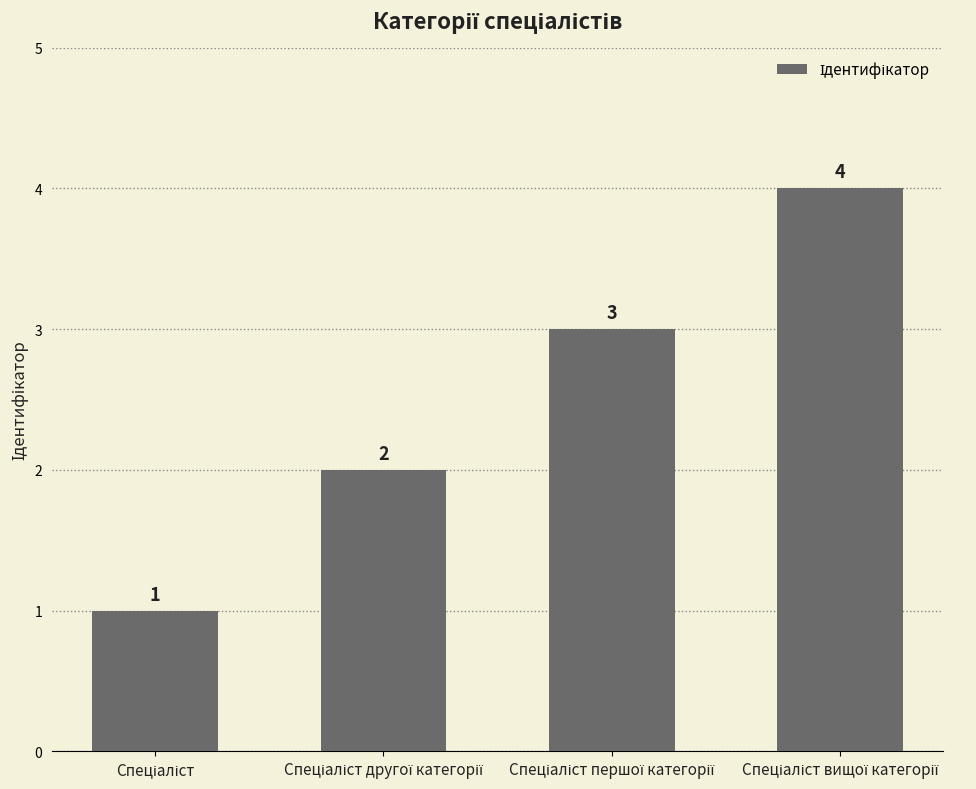

Count the values in the range 2 to 4.

3